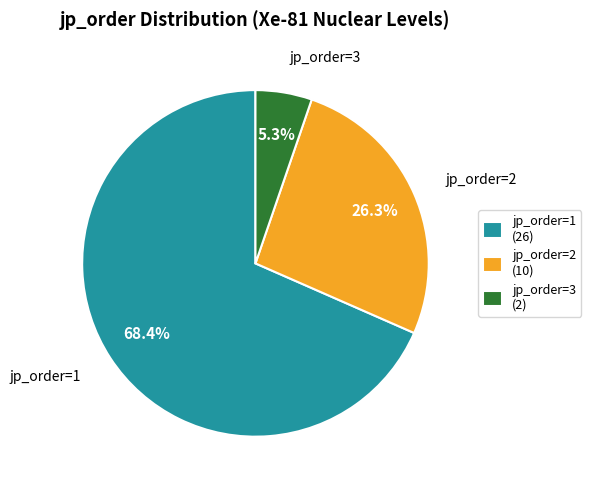

Which slice is the largest?

jp_order=1